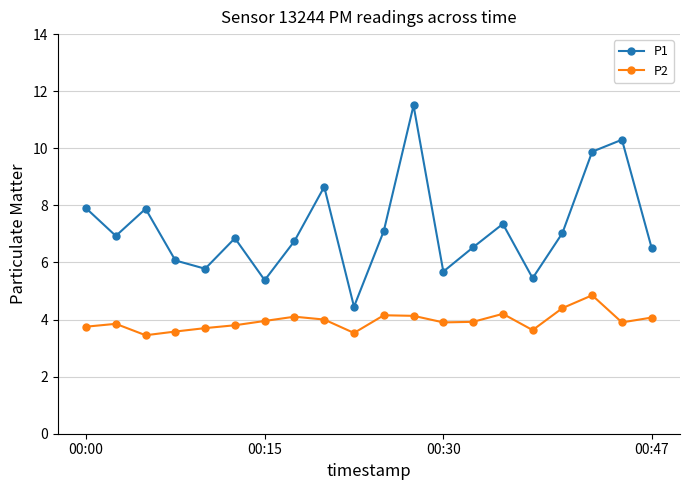

At how many categories does at least one series exceed 5?

19